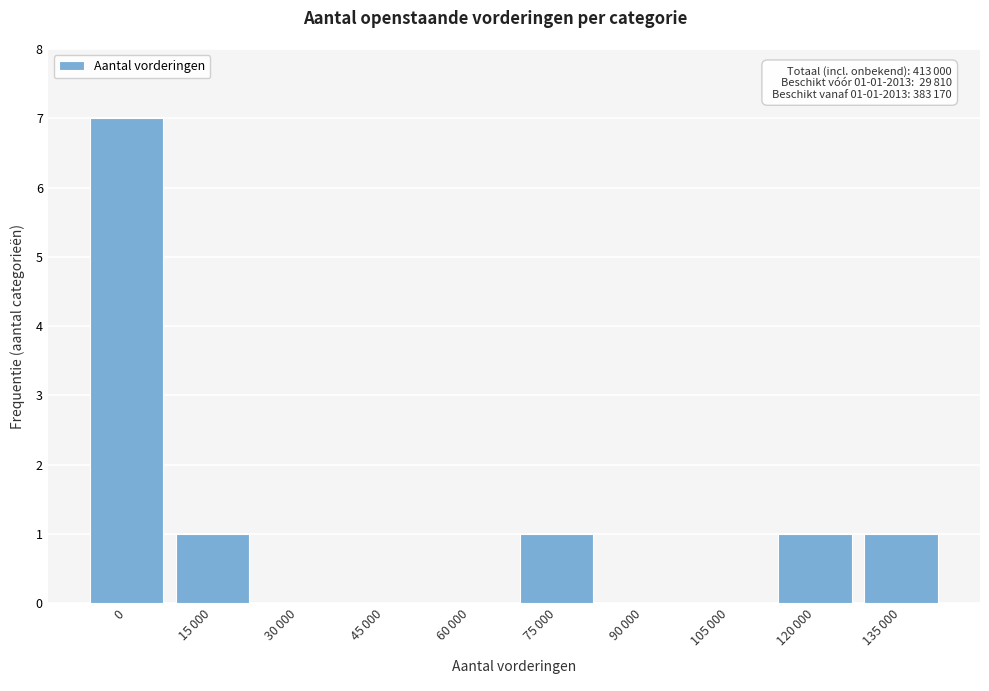

What is the sum of all values?

11